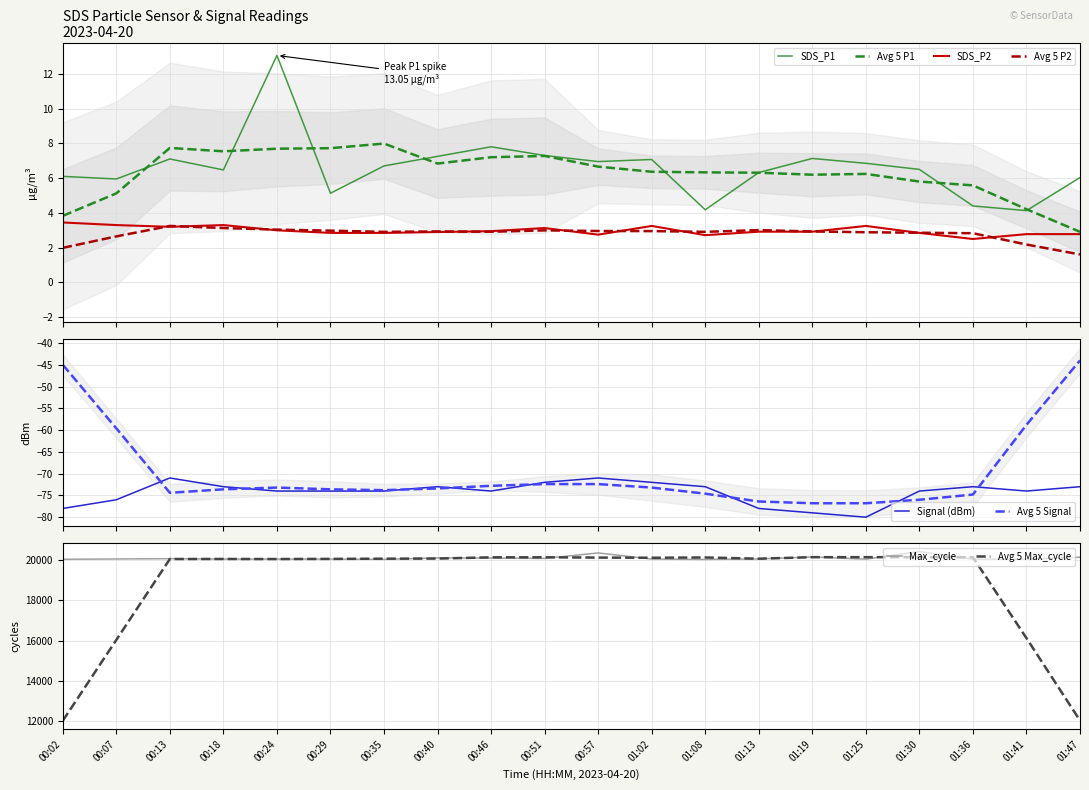

How many data points does each series have?

20